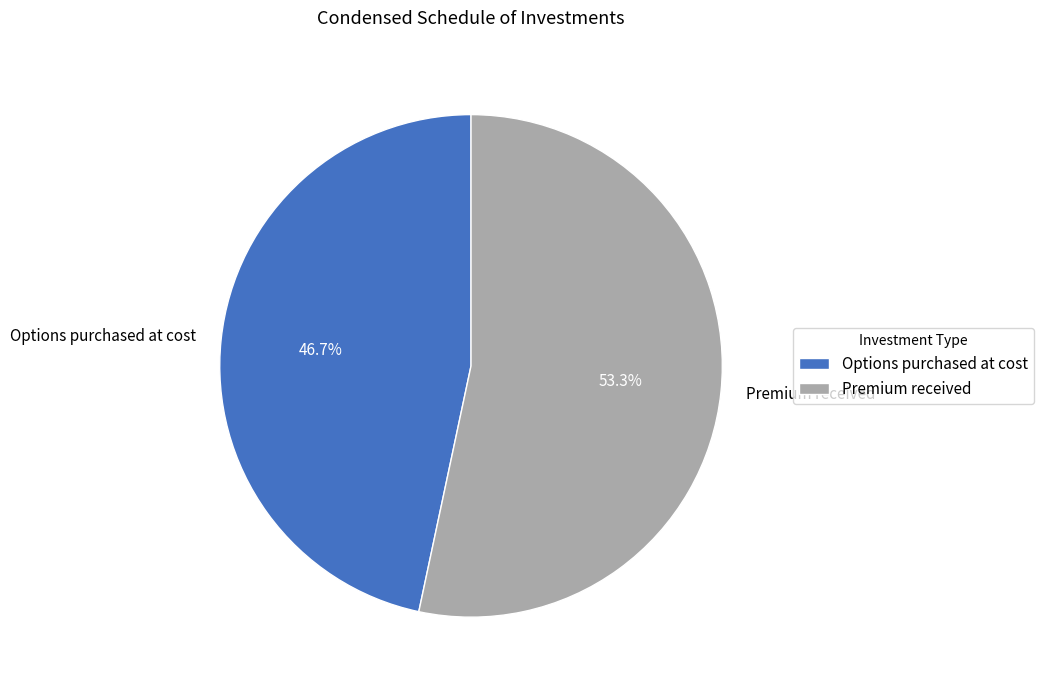

What is the ratio of the value at Premium received to the value at Options purchased at cost?

1.1